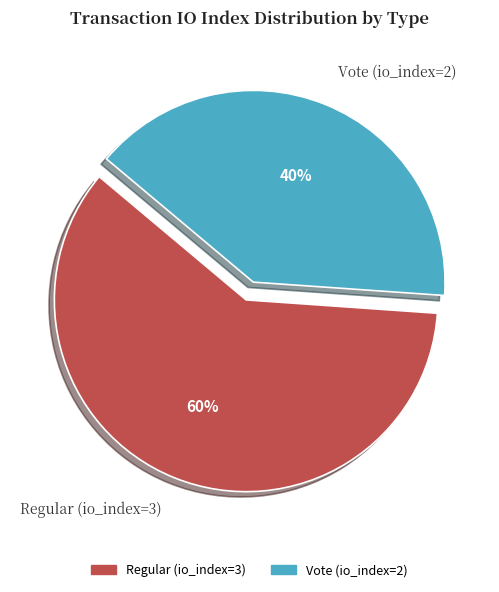

What is the largest slice in the pie chart?

Regular (io_index=3)